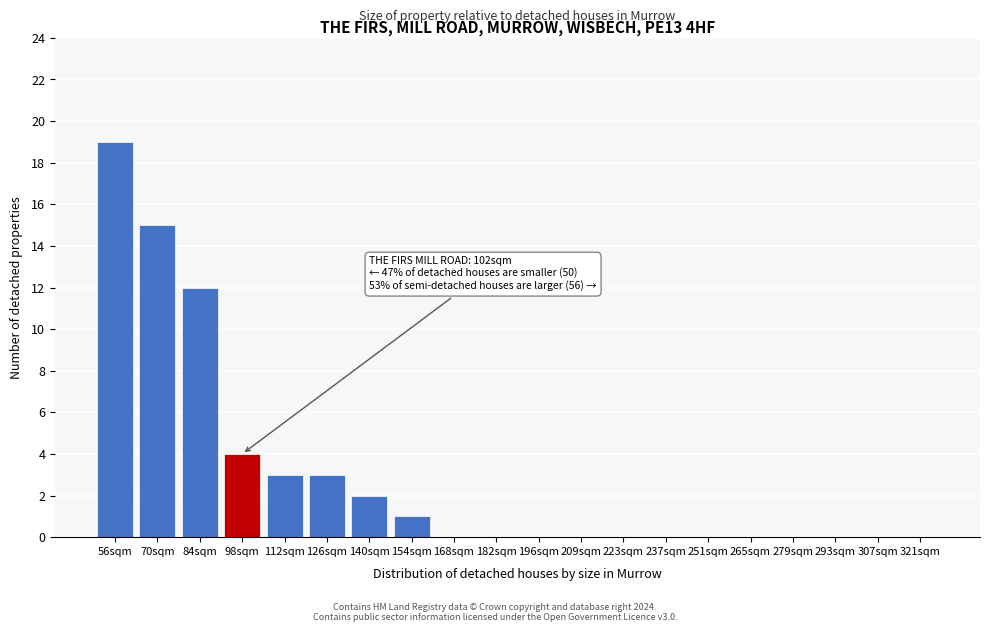

Reading left to right, transcribe all the data shown in this chart.

56sqm=19	70sqm=15	84sqm=12	98sqm=4	112sqm=3	126sqm=3	140sqm=2	154sqm=1	168sqm=0	182sqm=0	196sqm=0	209sqm=0	223sqm=0	237sqm=0	251sqm=0	265sqm=0	279sqm=0	293sqm=0	307sqm=0	321sqm=0